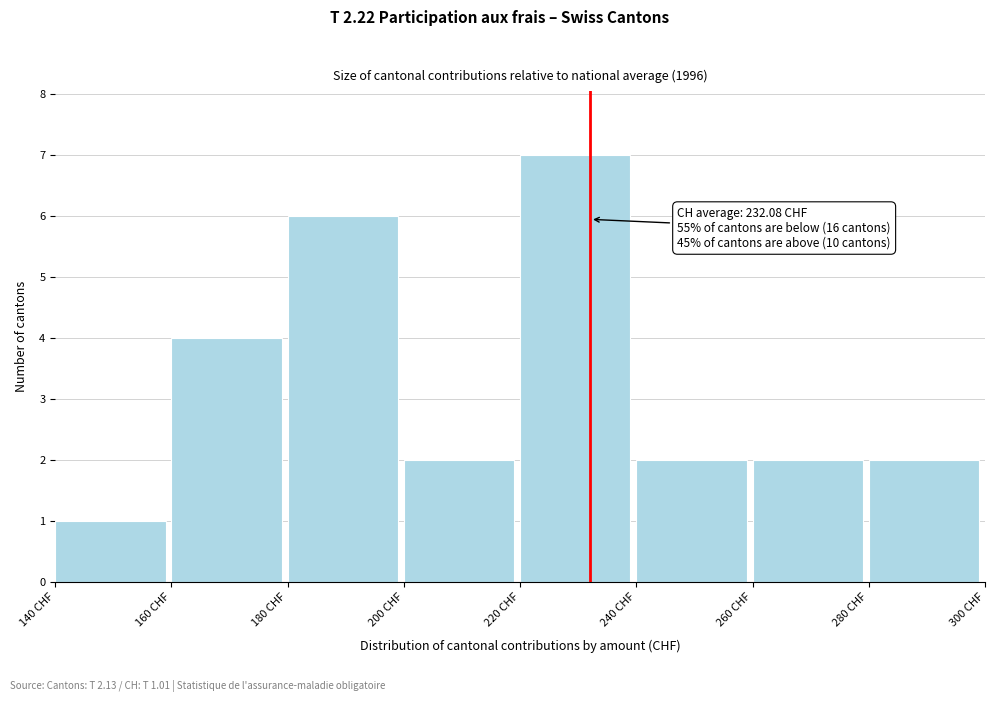

Which range on the x-axis has the tallest bar?

220 to 240